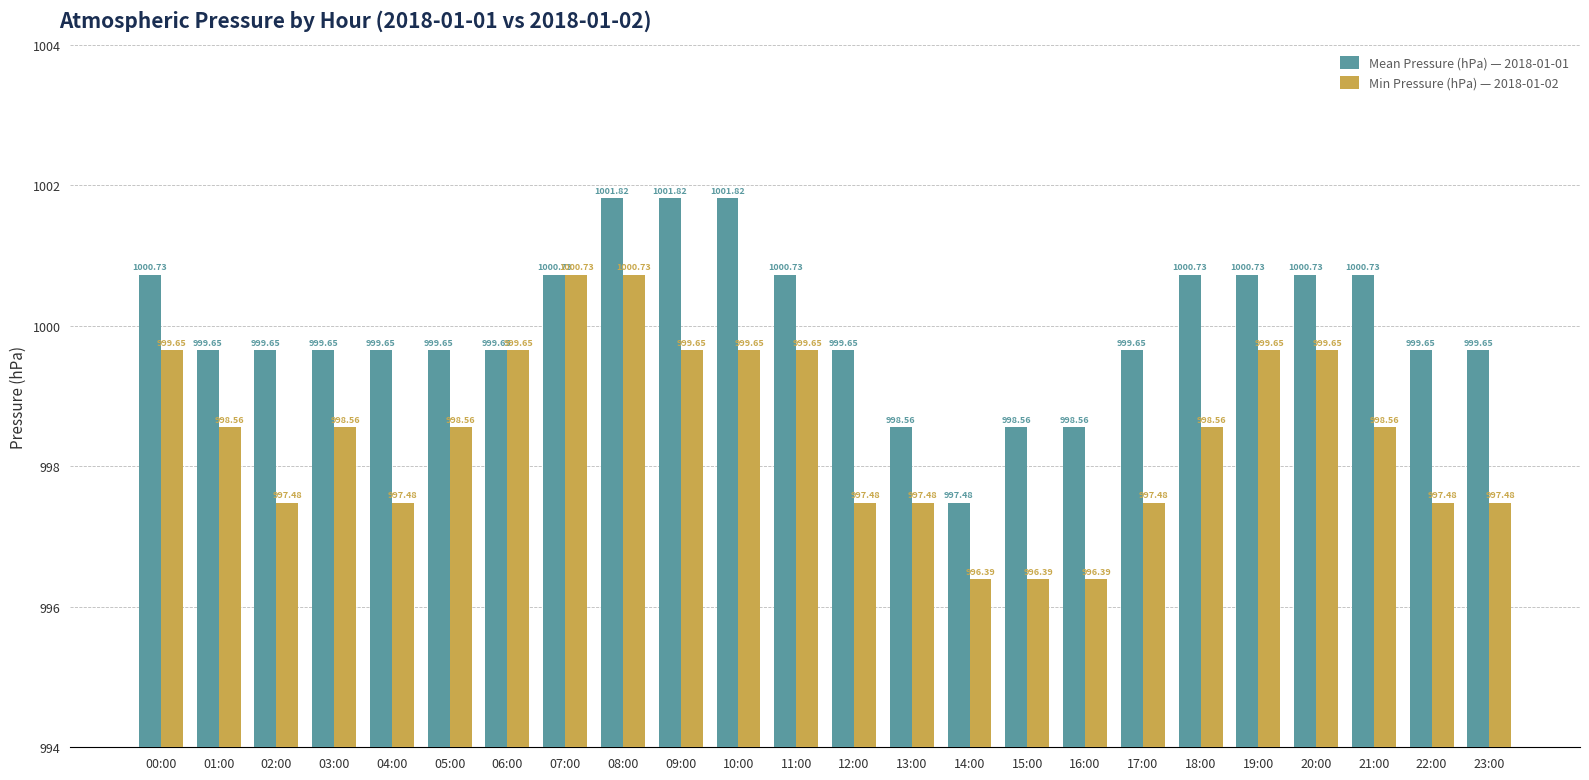

Between 04:00 and 08:00, which series saw the biggest shift?

Min Pressure (hPa) — 2018-01-02